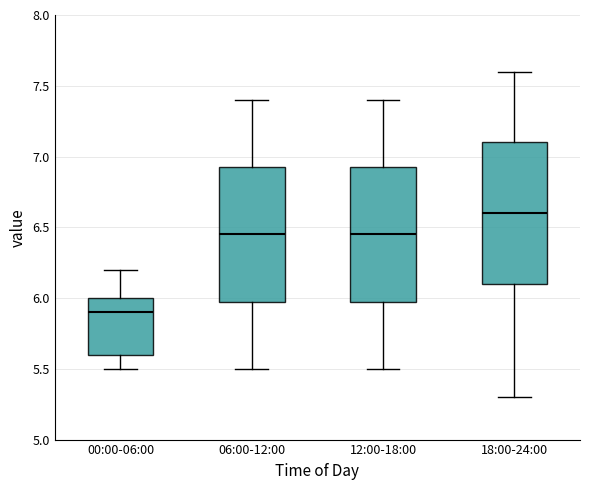

Reading left to right, read every box against the y-axis: the position of its median line, the range the box covers, and the ends of its whiskers. The values are not printed on the chart, so give them approximately, as read against the axis.

00:00-06:00: median 5.90, box 5.60 to 6.00, whiskers 5.50 to 6.20
06:00-12:00: median 6.45, box 6.00 to 6.95, whiskers 5.50 to 7.40
12:00-18:00: median 6.45, box 6.00 to 6.95, whiskers 5.50 to 7.40
18:00-24:00: median 6.60, box 6.10 to 7.10, whiskers 5.30 to 7.60